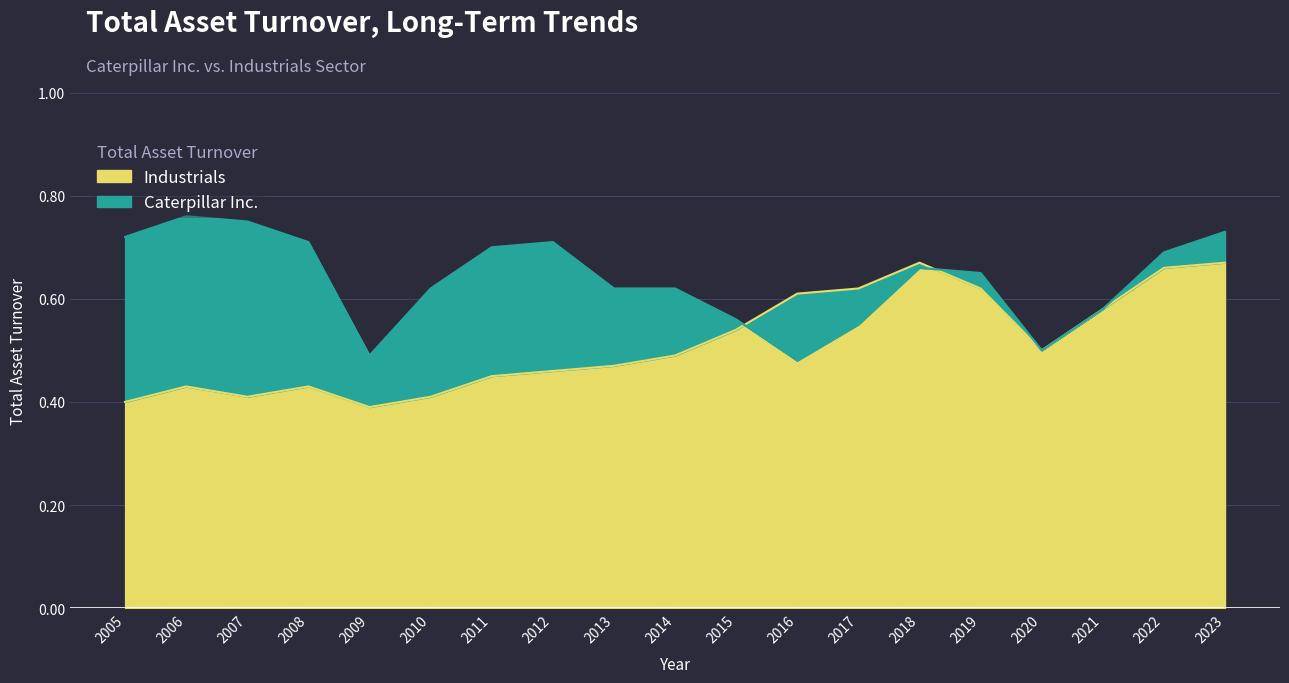

What is the spread (max minus min) of values at 2016?

0.1